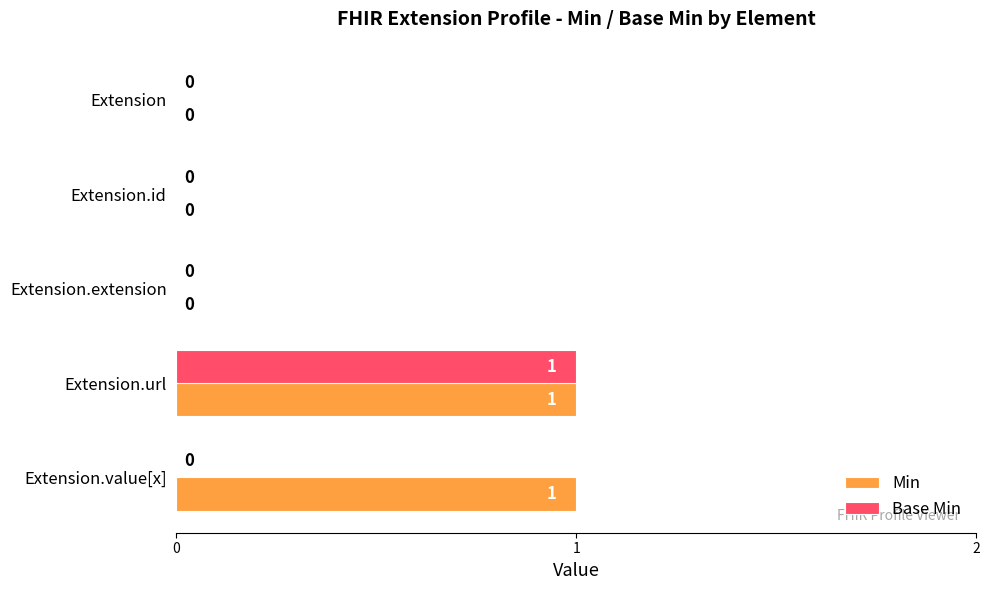

Which category has the highest value in the Base Min series?

Extension.url